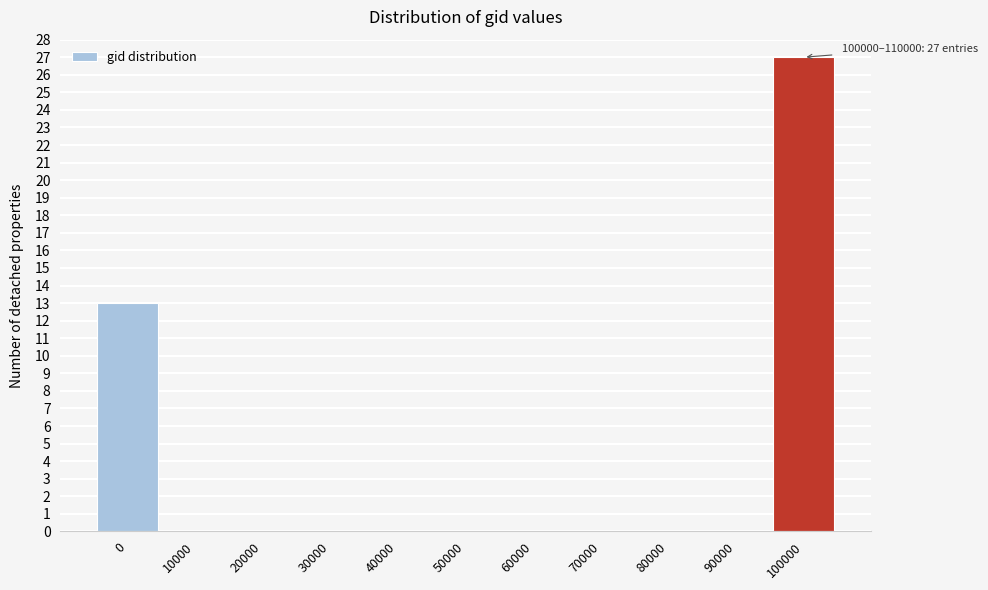

Reading right to left, extract all data points from this chart.

100000=27	90000=0	80000=0	70000=0	60000=0	50000=0	40000=0	30000=0	20000=0	10000=0	0=13